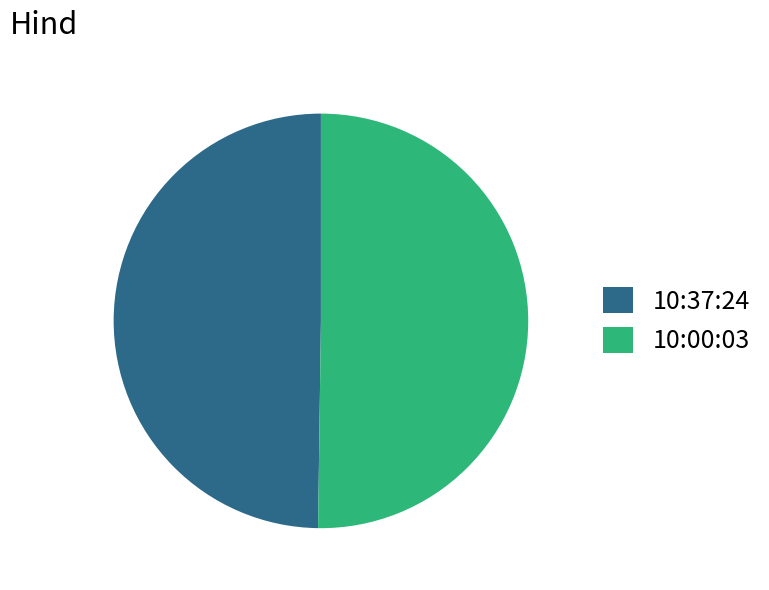

Do 10:00:03 and 10:37:24 together represent more than half of the pie?

Yes